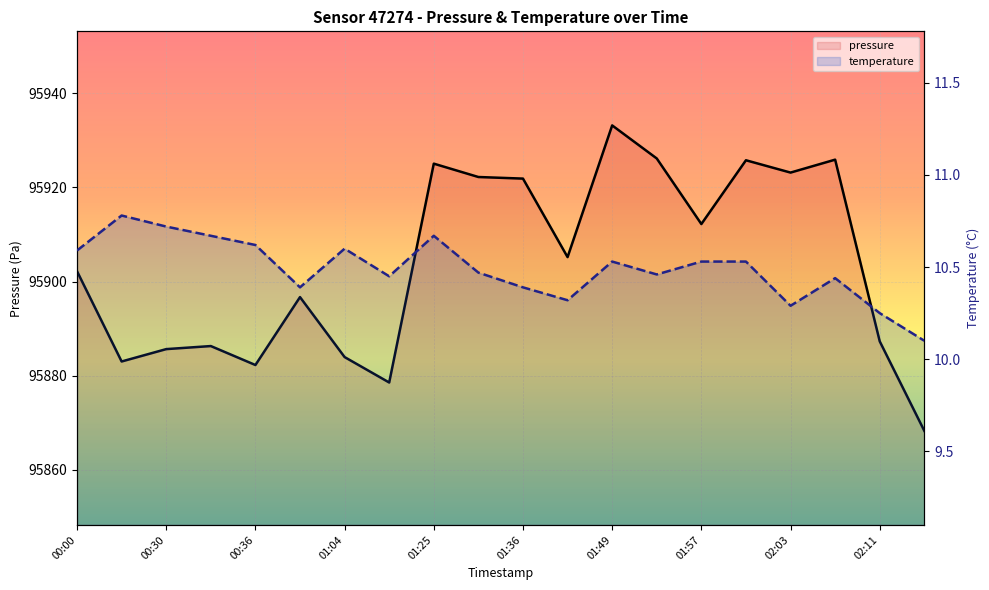

The value of pressure at 11 is 95905.2. True or false?

True